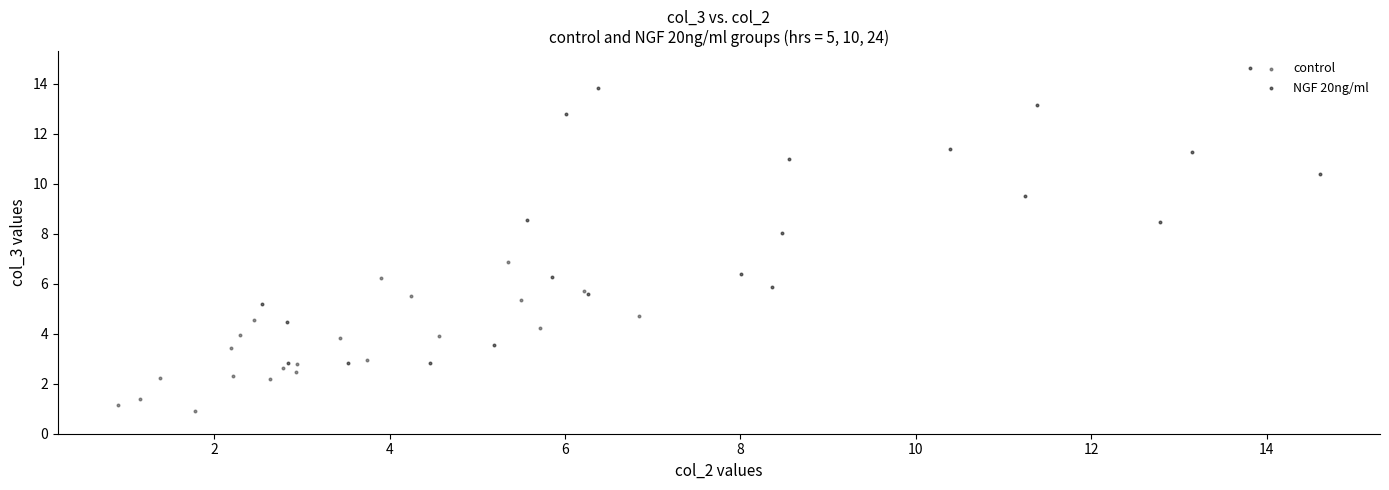

What are all the series names shown in the legend?

control, NGF 20ng/ml